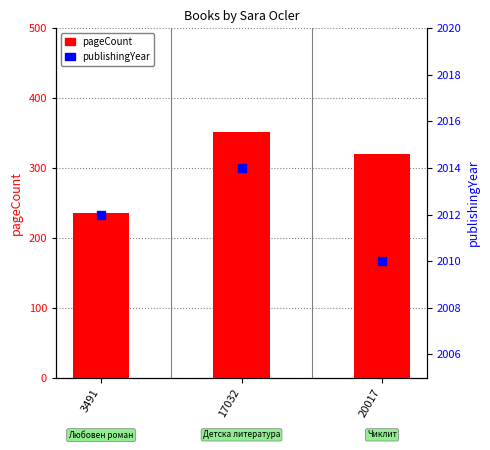

What are all the series names shown in the legend?

pageCount, publishingYear